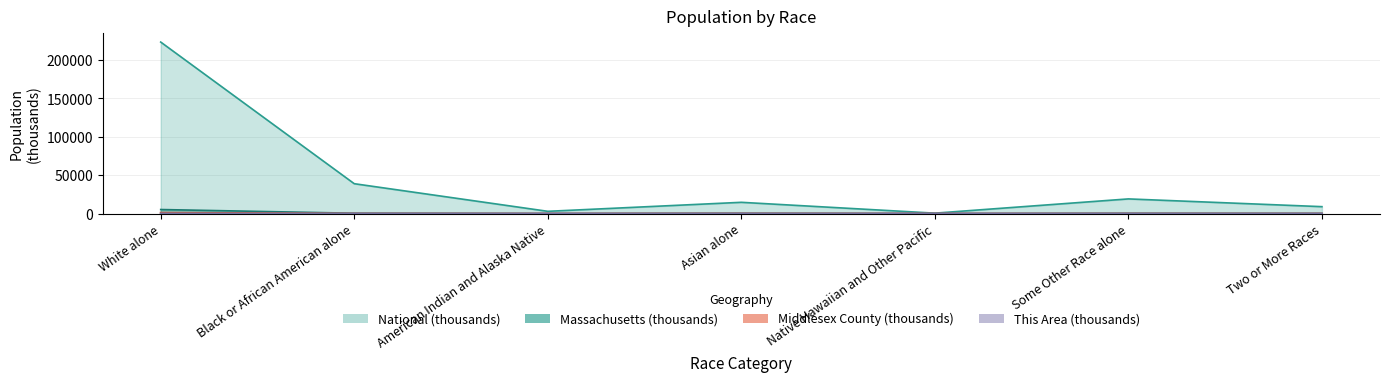

What are all the series names shown in the legend?

This Area, Middlesex County, Massachusetts, National